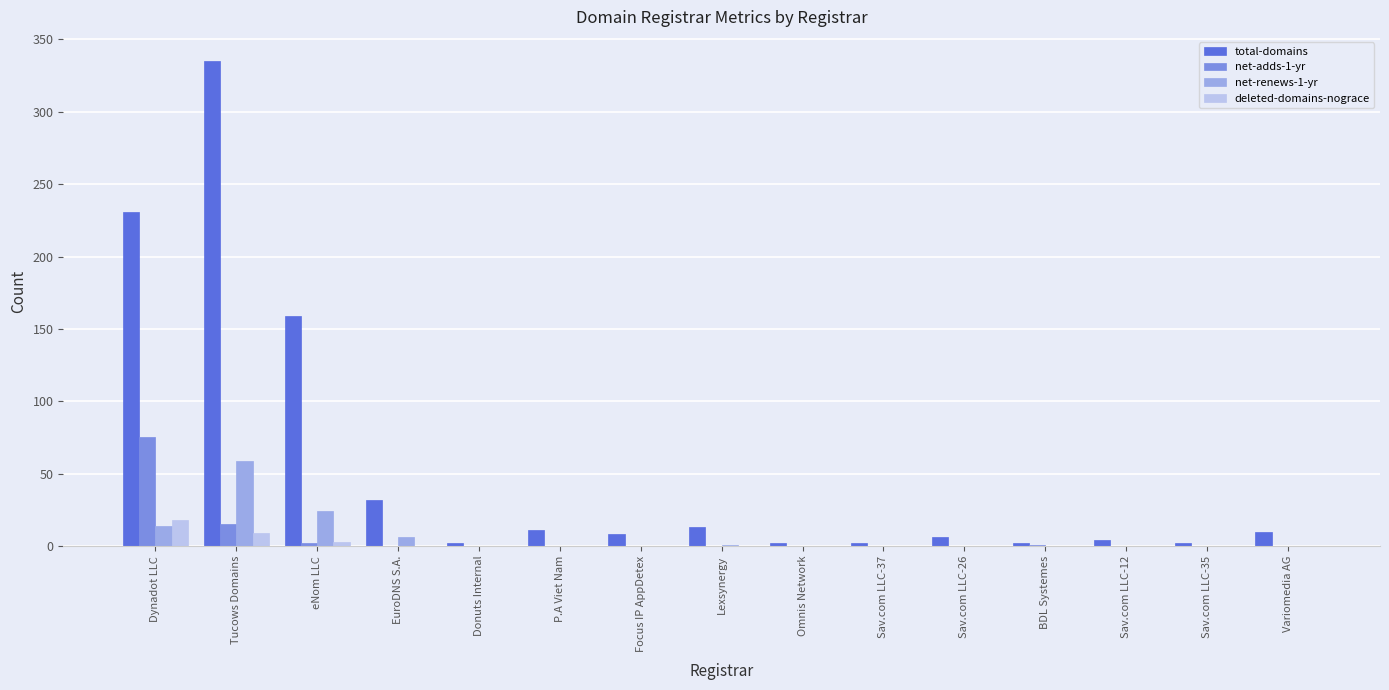

At which category does the chart reach its peak across all series?

Tucows Domains